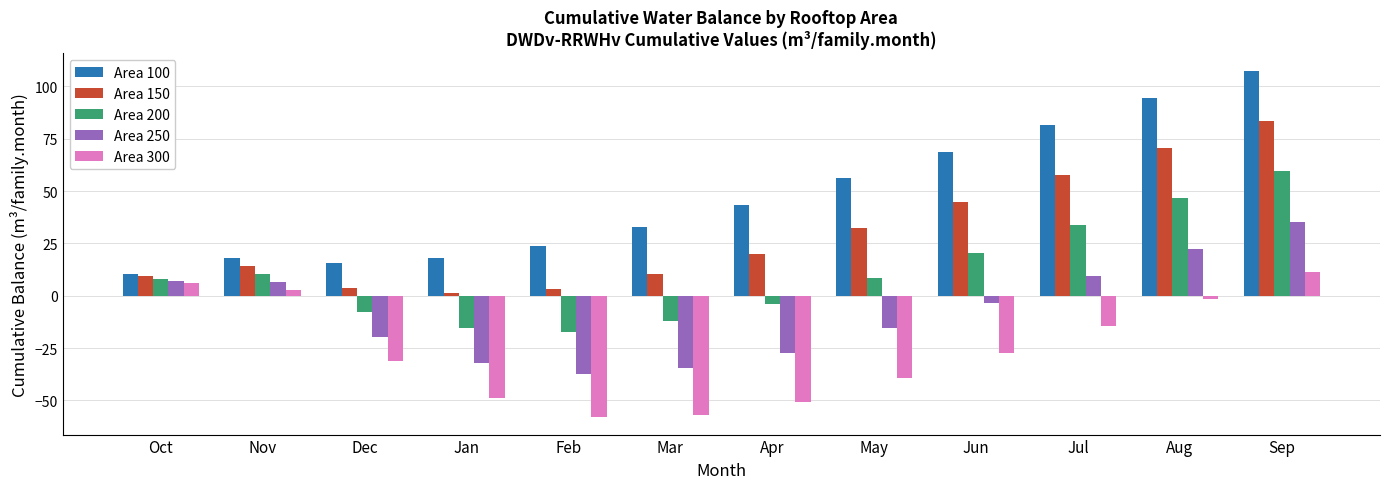

Which series has the largest range (max minus min)?

Area 100